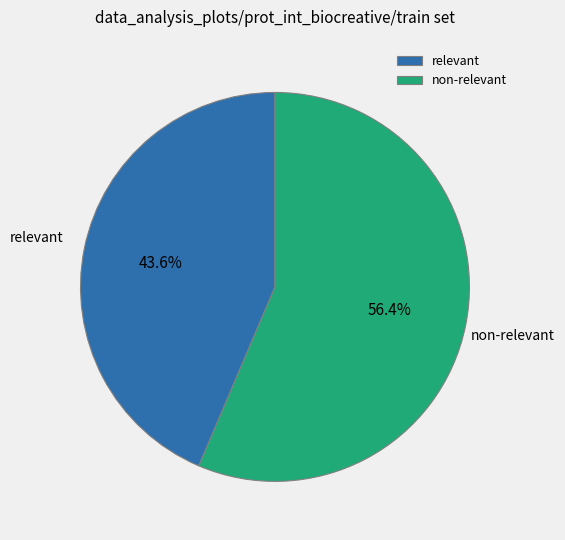

Which slice is the smallest?

relevant